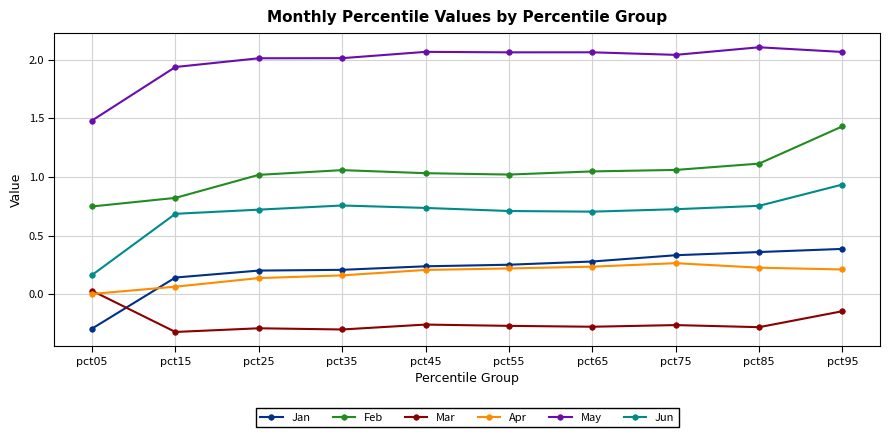

Where is Jan nearest to the value 0?

pct15